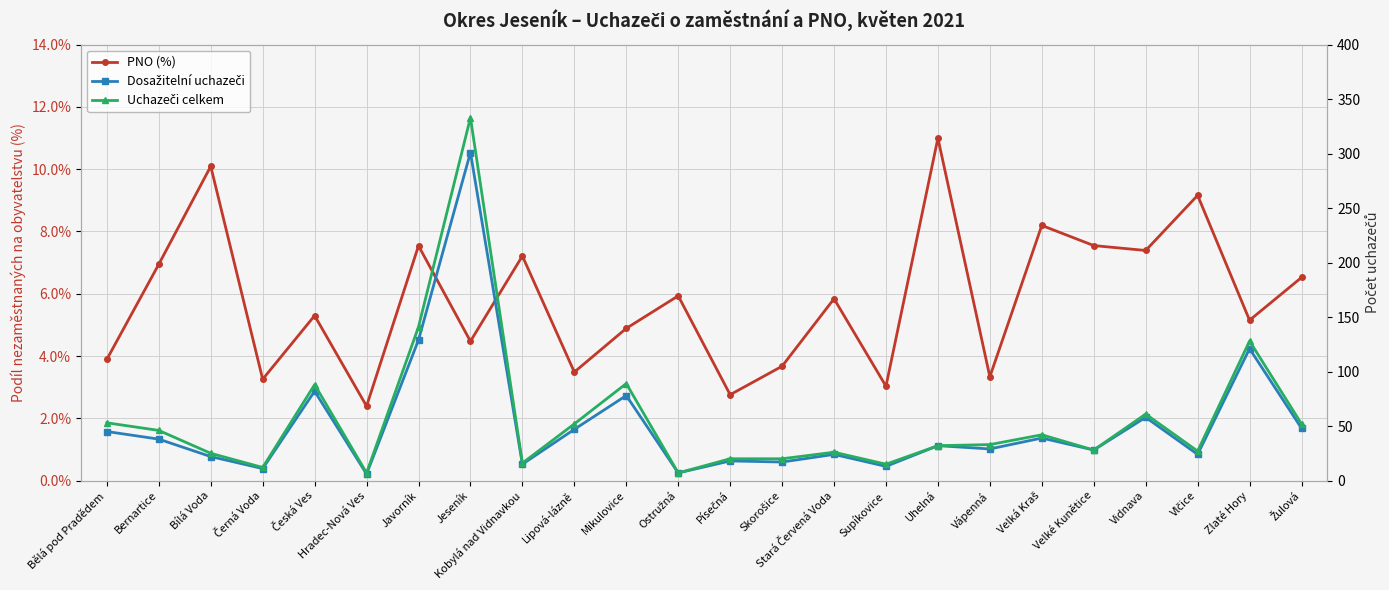

What is the total value across all series at Velké Kunětice?

63.5